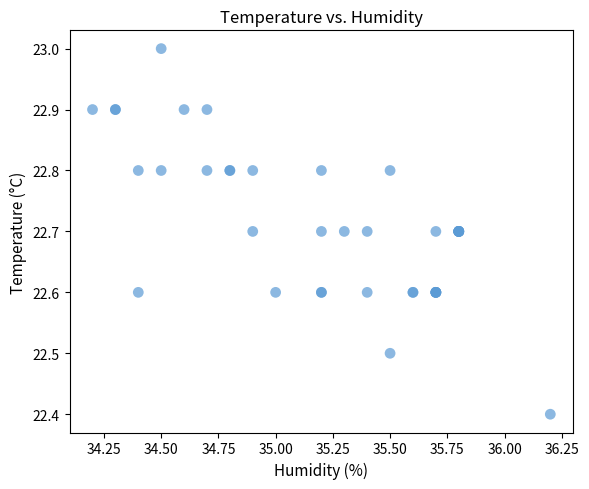

What Y value in the scatter plot is closest to 22?

22.4